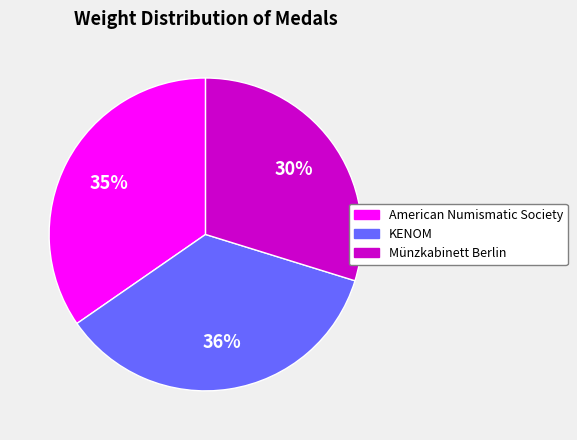

Combined, do Münzkabinett Berlin and KENOM account for over 50%?

Yes